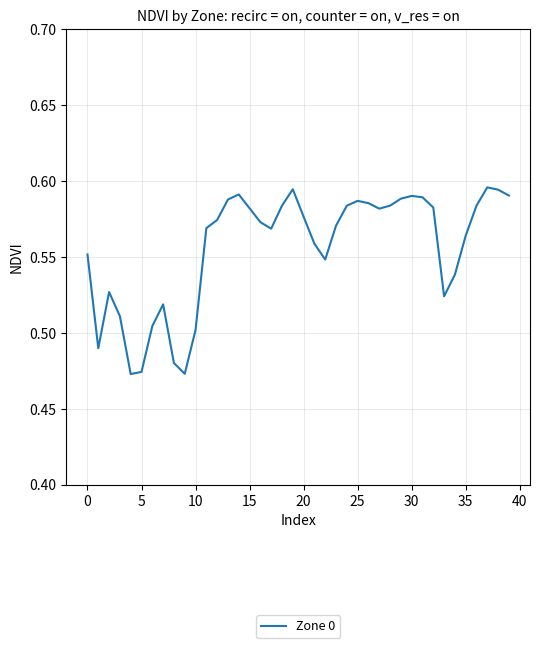

Does the chart display data point markers on the line(s)?

No